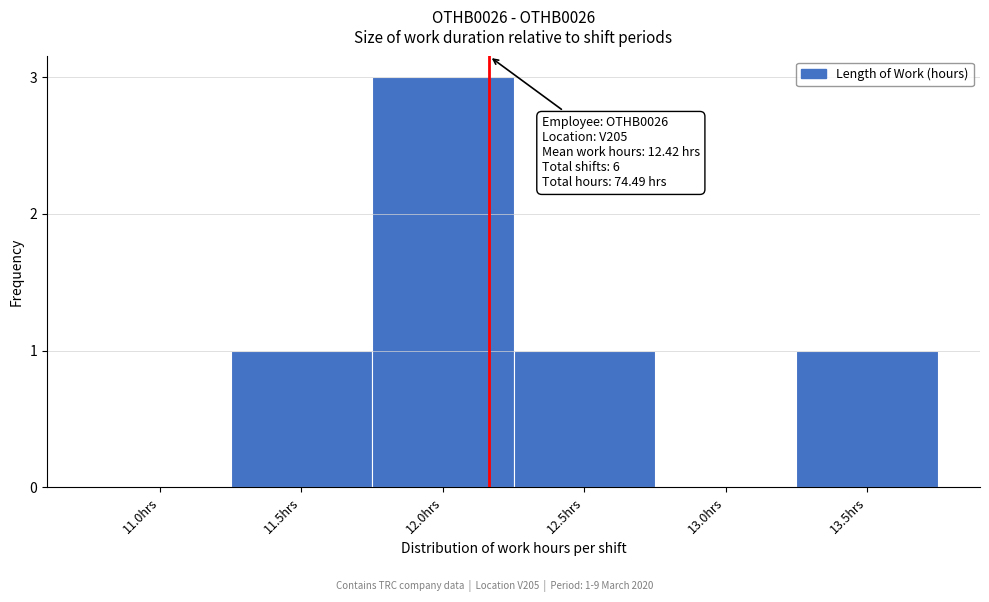

Reading right to left, transcribe all the data shown in this chart.

13.5hrs=1	13.0hrs=0	12.5hrs=1	12.0hrs=3	11.5hrs=1	11.0hrs=0